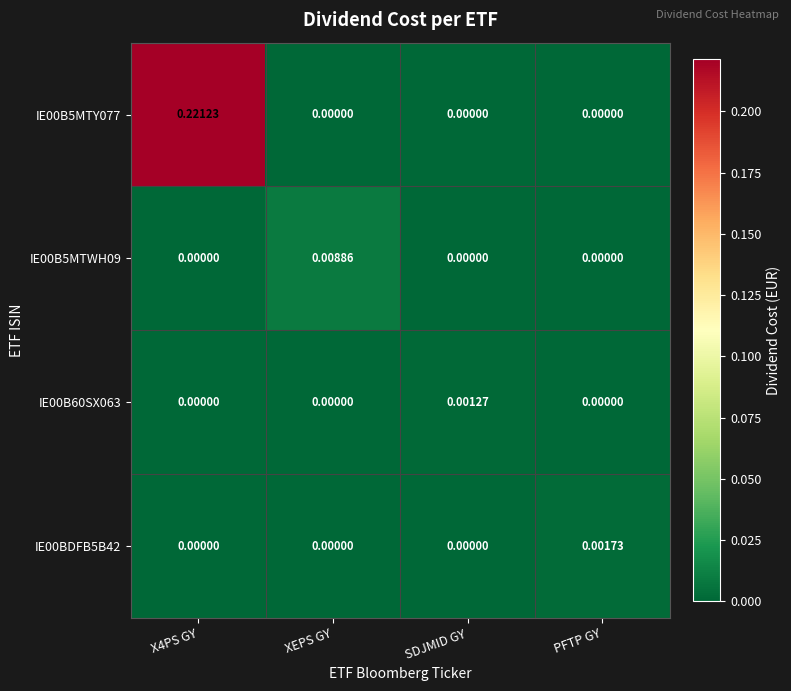

Is the value of IE00B5MTWH09 at XEPS GY greater than the value of IE00B5MTY077 at PFTP GY?

Yes